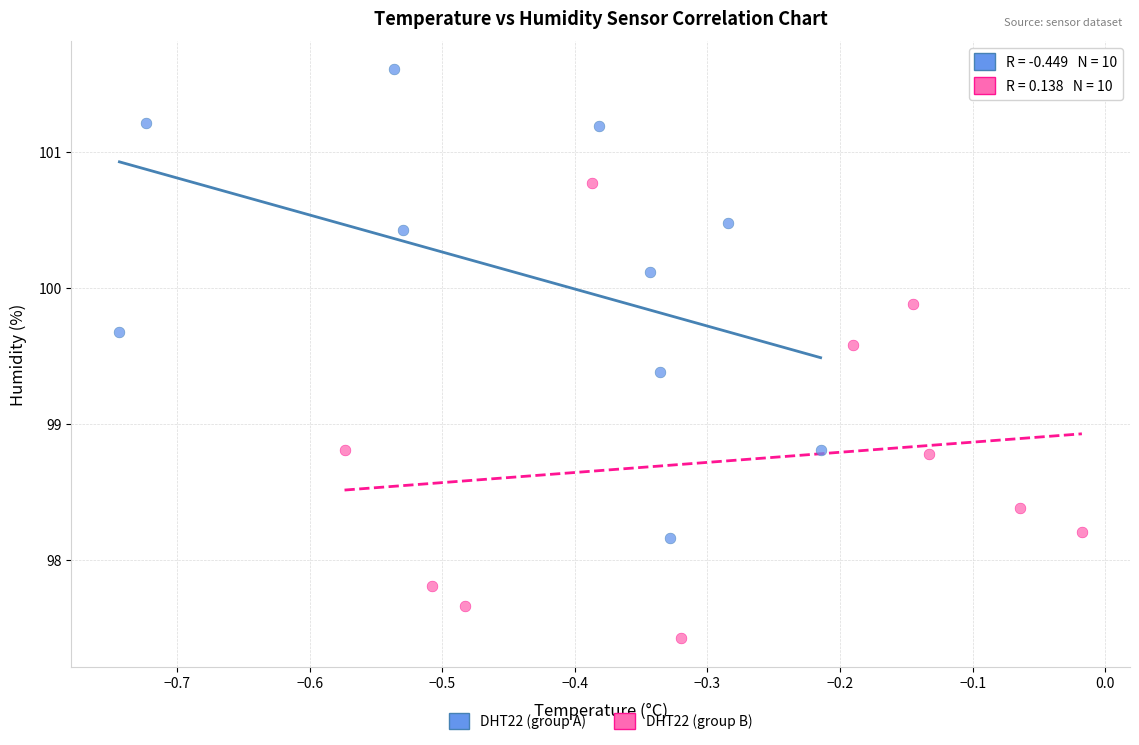

Which series contains the lowest Y value?

DHT22 (group B)